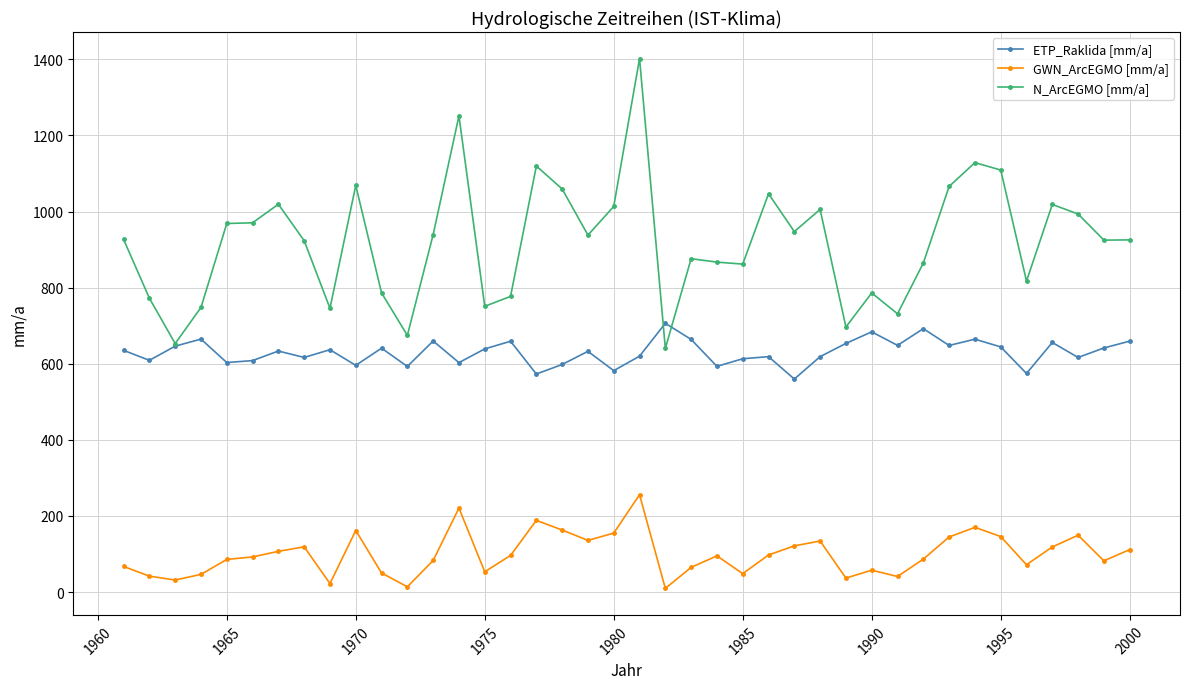

List the series in order of their overall mean, highest first.

N_ArcEGMO [mm/a], ETP_Raklida [mm/a], GWN_ArcEGMO [mm/a]